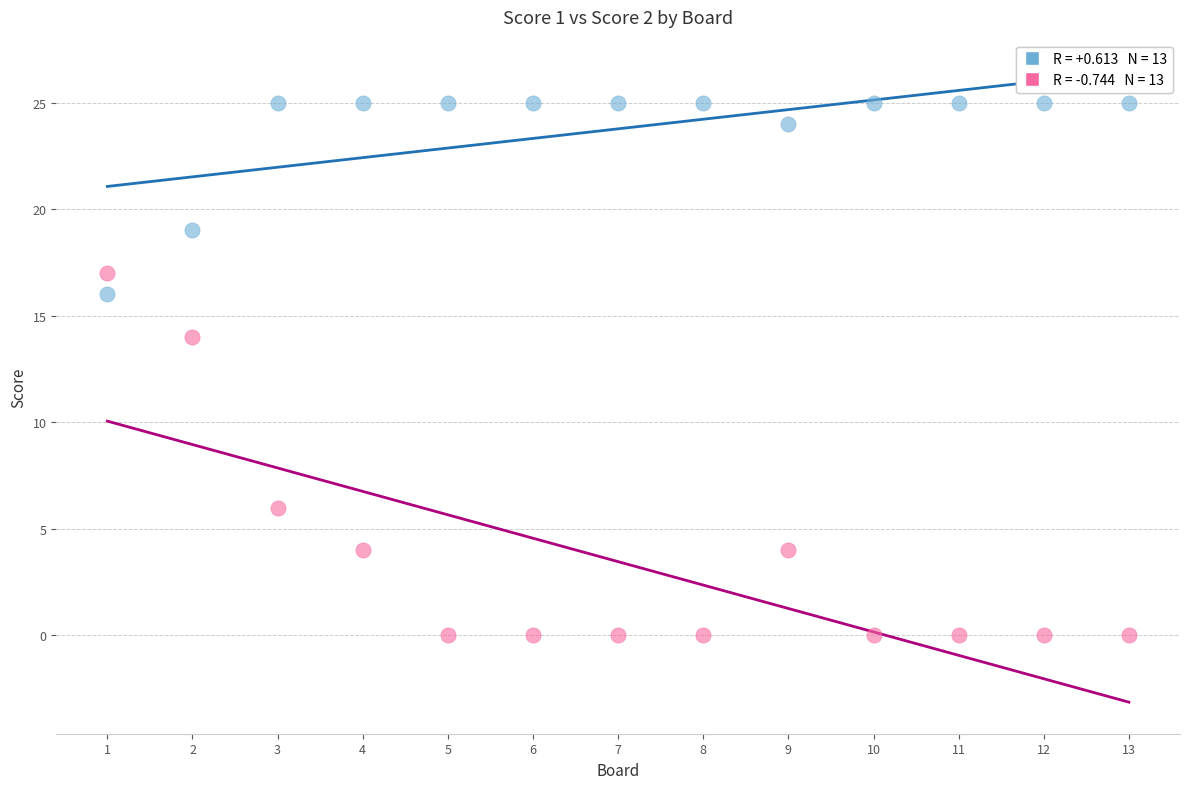

Across all data points, what is the range of X values (max minus min)?

12